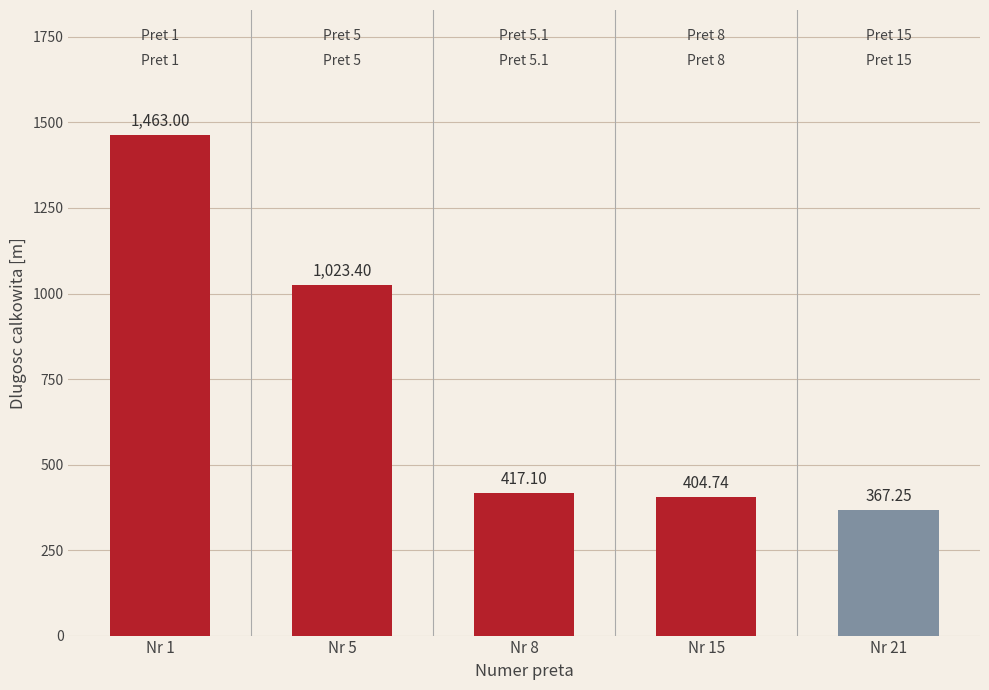

What is the ratio of the value at Nr 15 to the value at Nr 8?

1.0